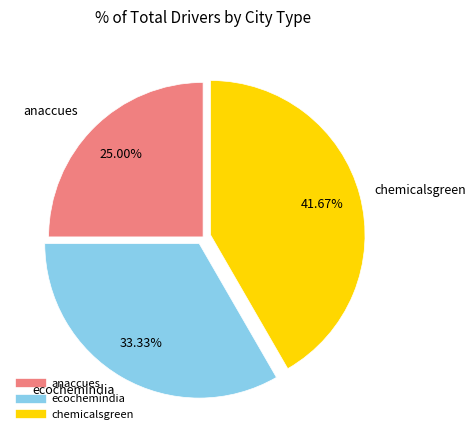

Between chemicalsgreen and anaccues, which is larger?

chemicalsgreen